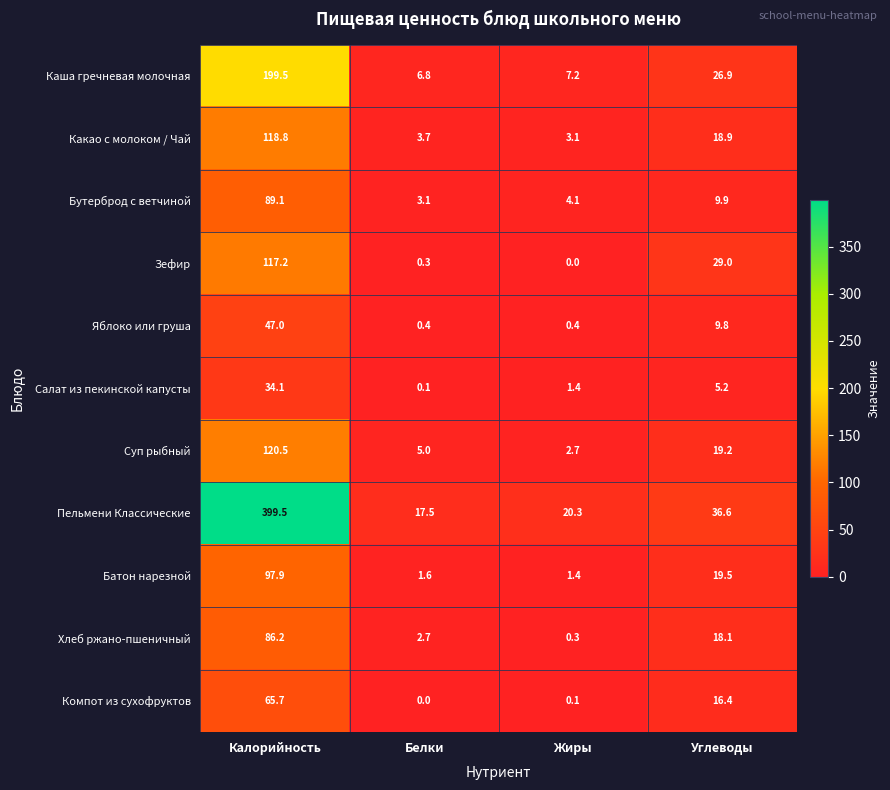

List the series in order of their peak value, highest first.

Пельмени Классические, Каша гречневая молочная, Суп рыбный, Какао с молоком / Чай, Зефир, Батон нарезной, Бутерброд с ветчиной, Хлеб ржано-пшеничный, Компот из сухофруктов, Яблоко или груша, Салат из пекинской капусты